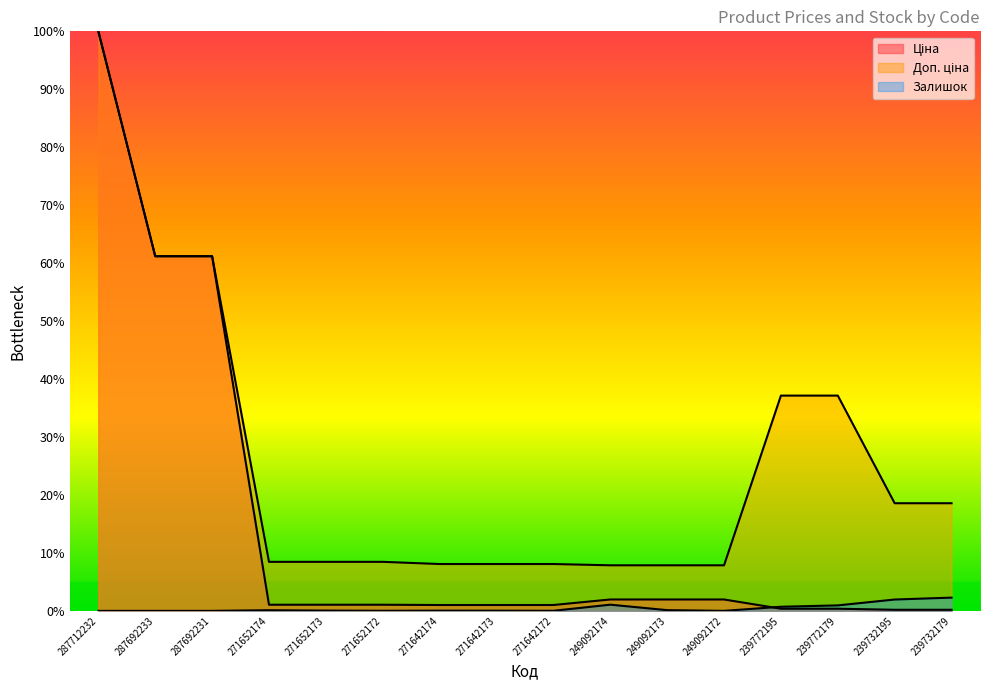

At how many categories does at least one series exceed 0?

16